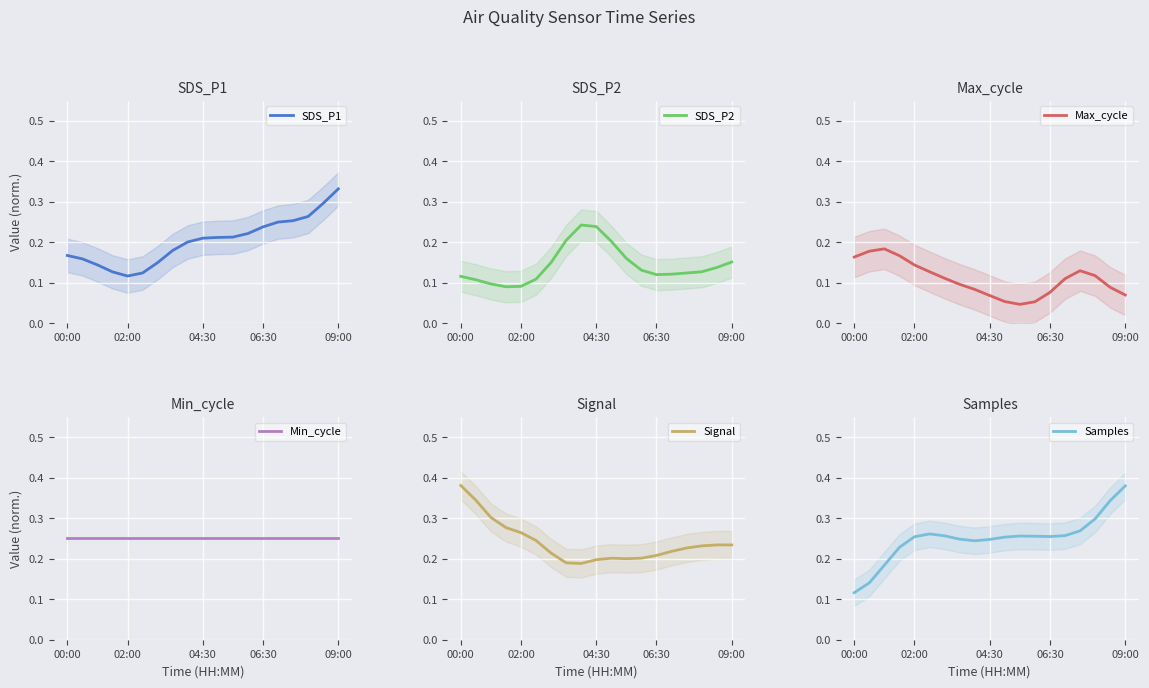

Between 7 and 15, which series saw the biggest shift?

SDS_P2